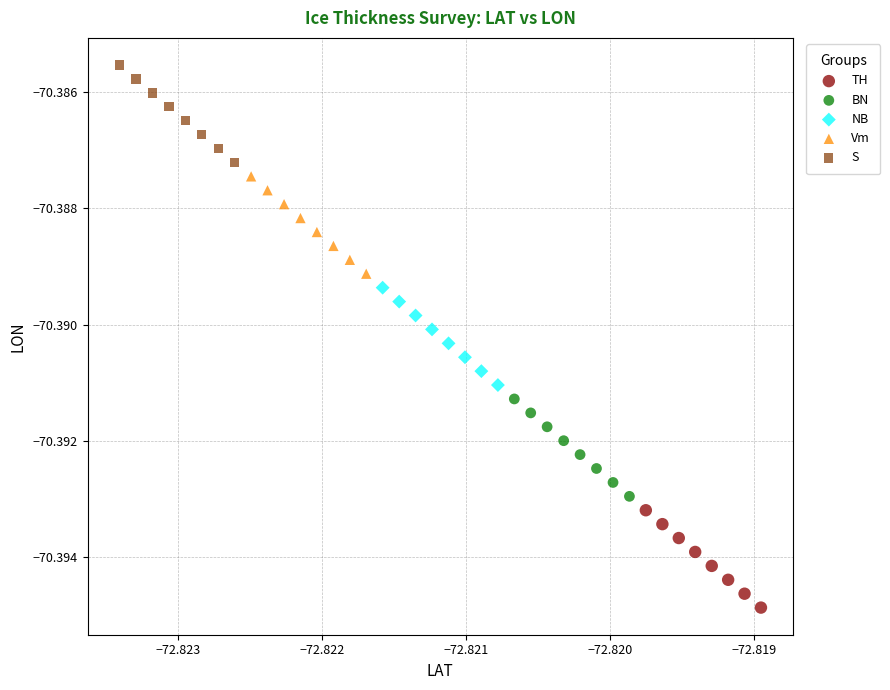

Which series reaches the minimum Y coordinate?

TH